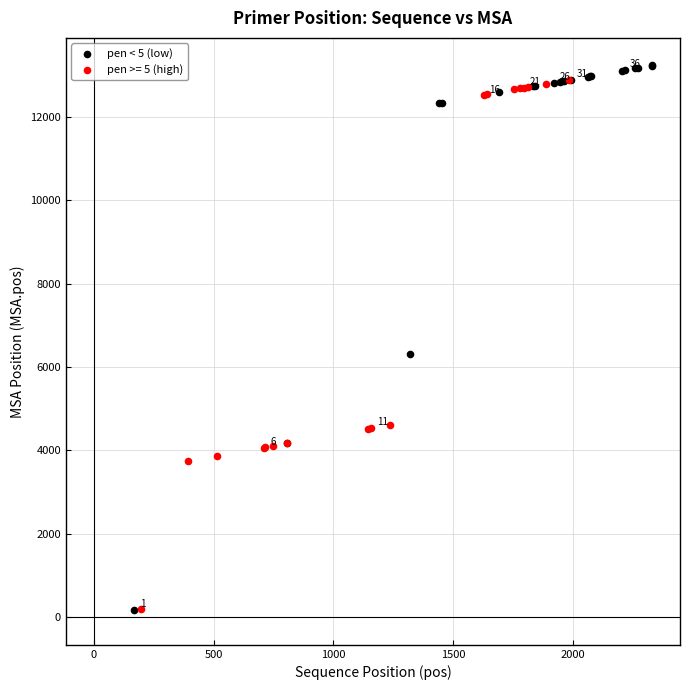

Which series has the widest spread of Y values?

pen < 5 (low)